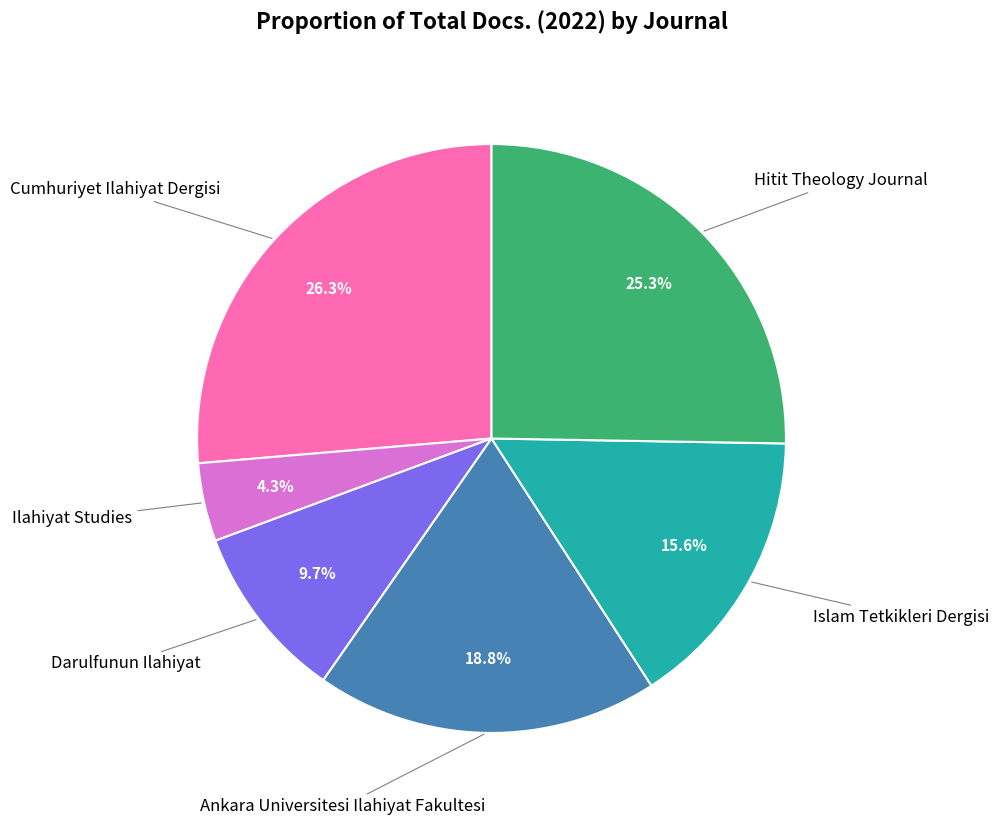

How many slices are in this pie chart?

6